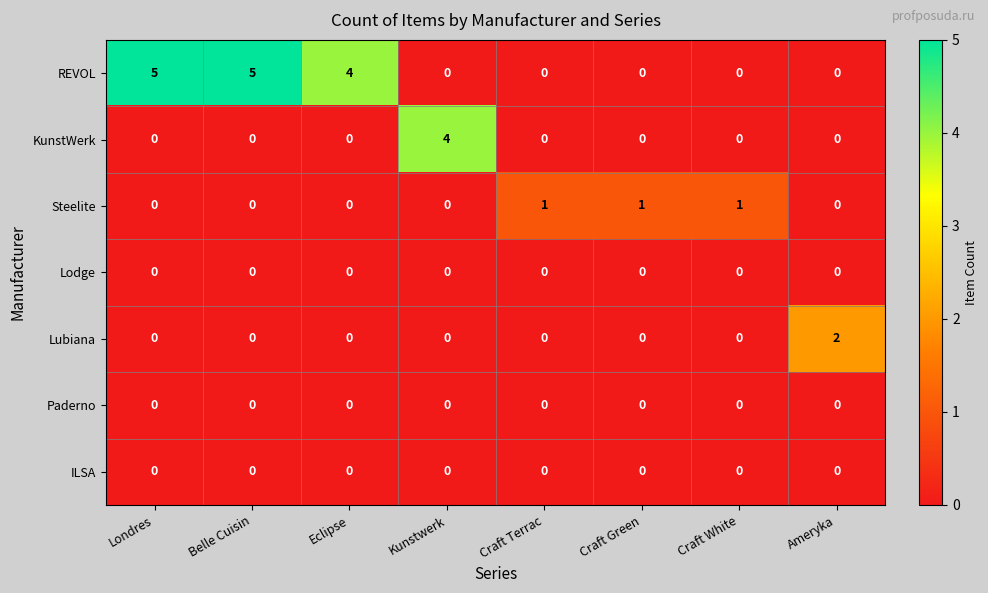

Is the value of Lubiana at Eclipse greater than the value of Steelite at Craft White?

No